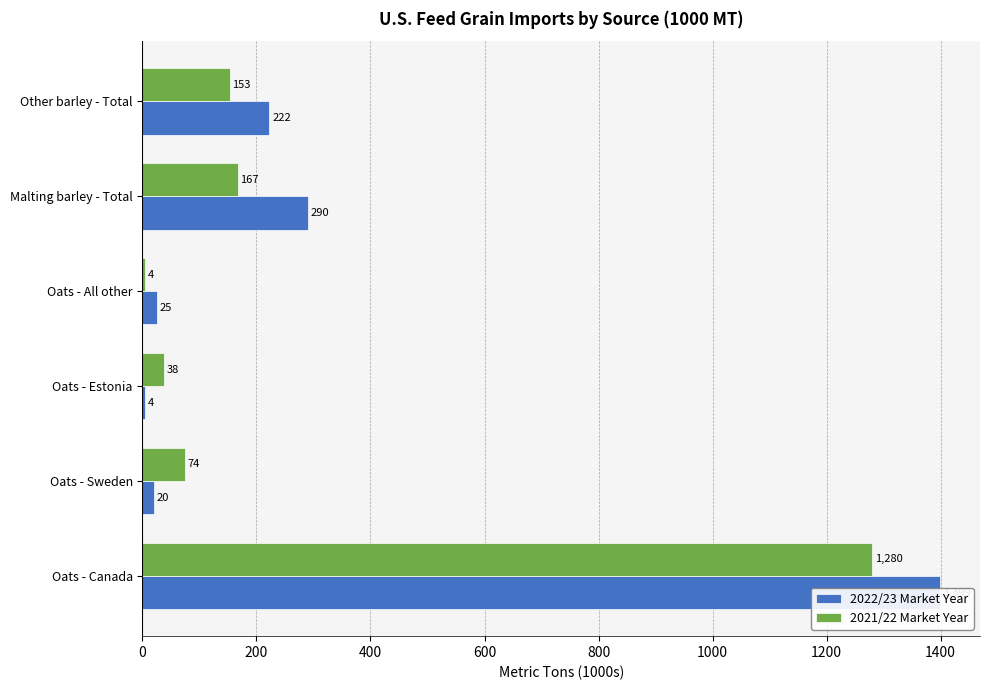

Which series has the largest total across all categories?

2022/23 Market Year